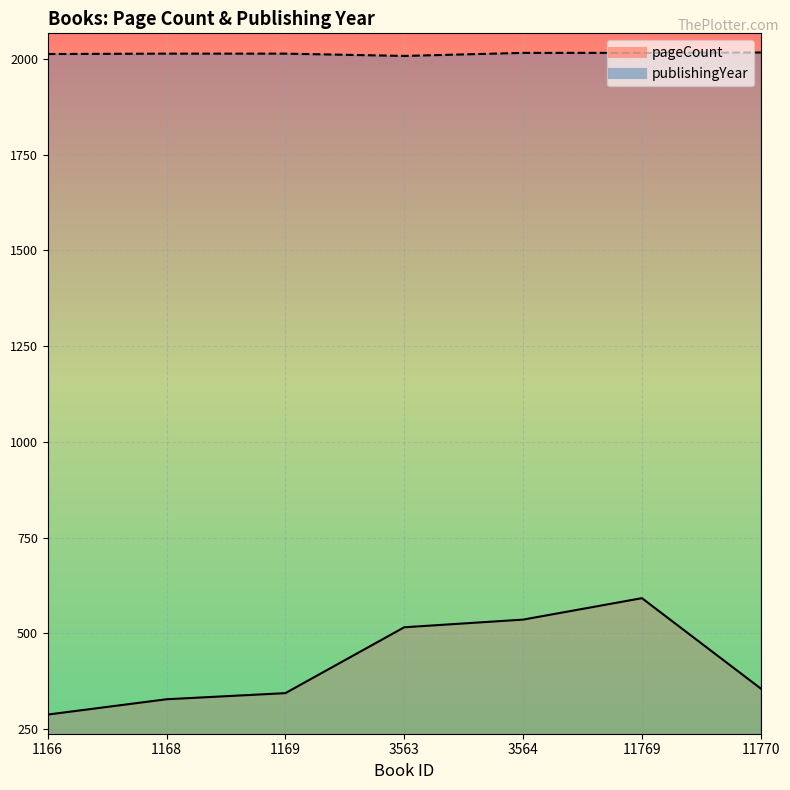

Is it true that pageCount equals 118 at 11770?

False